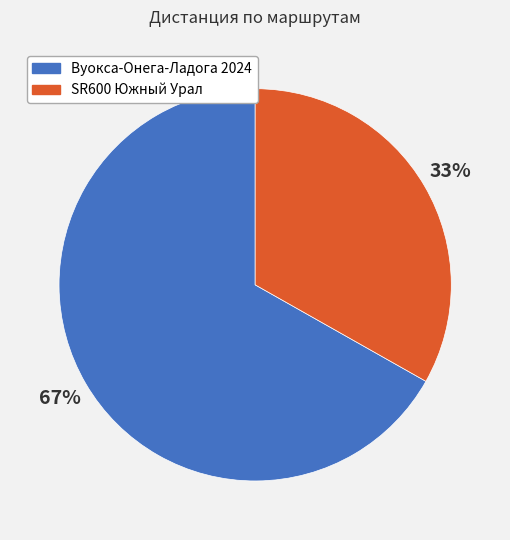

Is the sum of Вуокса-Онега-Ладога 2024 and SR600 Южный Урал greater than half?

Yes